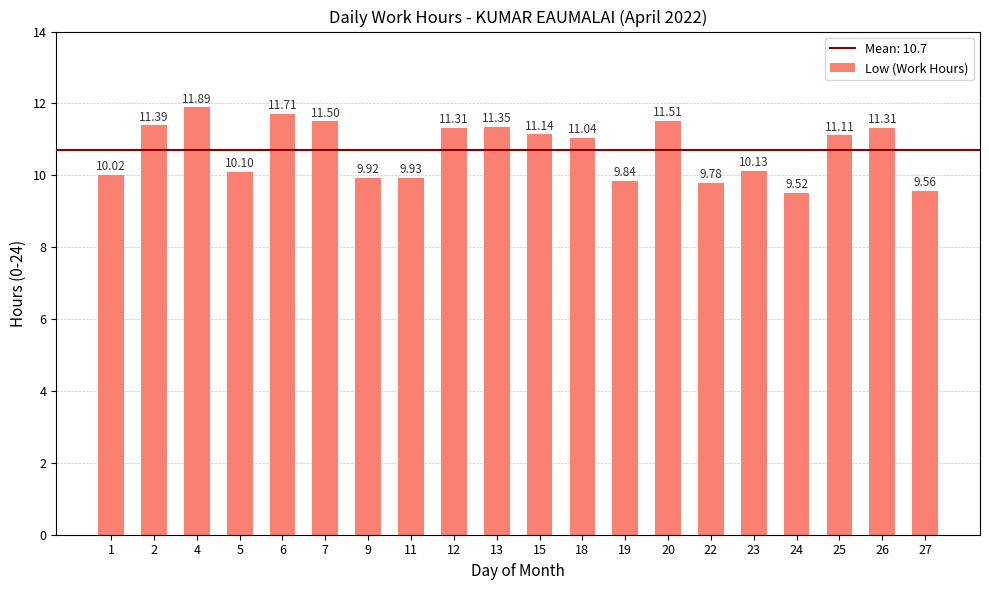

Between 6 and 24, which is larger?

6